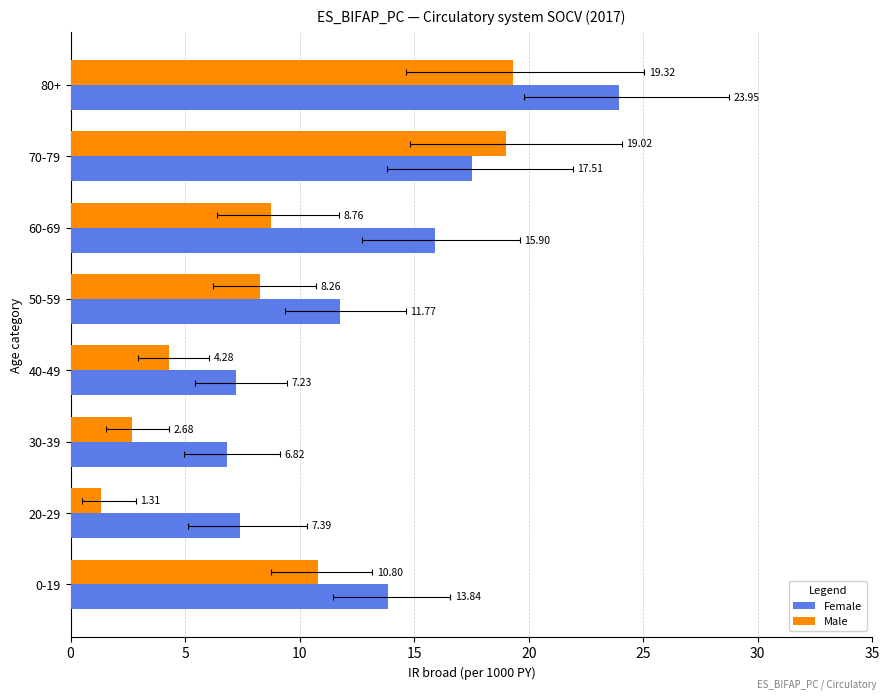

What is the difference between the second highest and minimum values in the Female series?

10.7